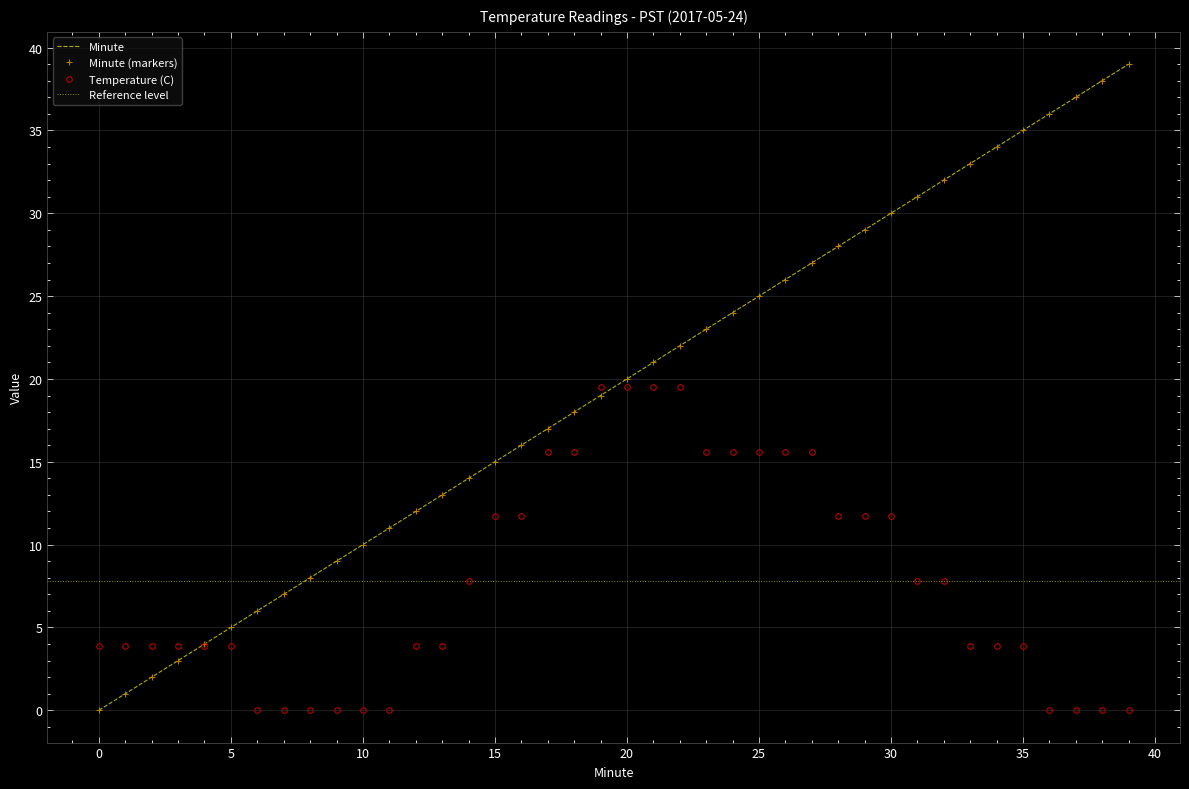

Where do Minute and Temperature (C) first cross each other?

3 and 4